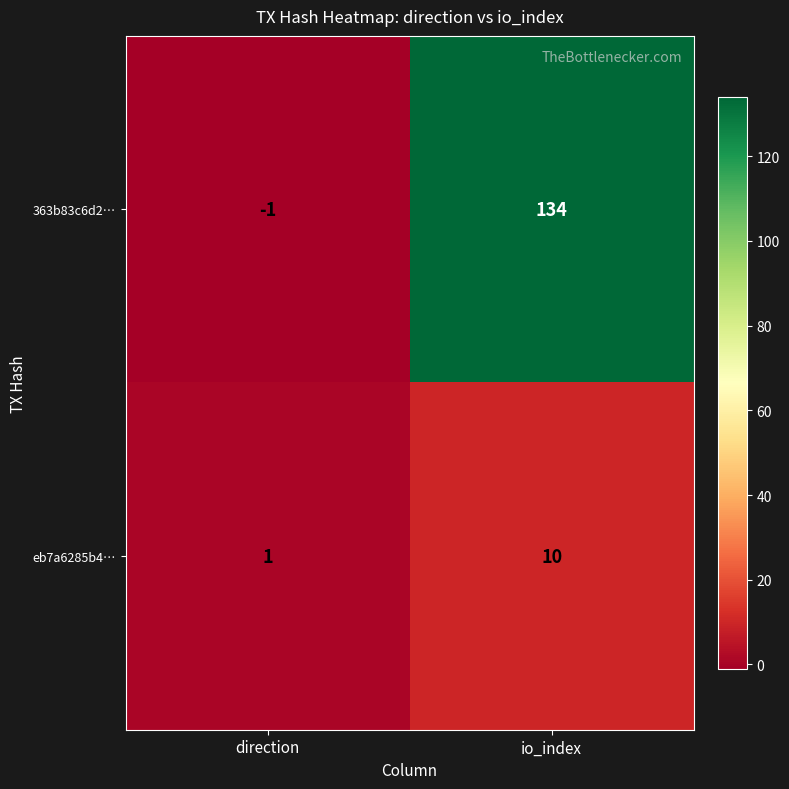

What is the spread (max minus min) of values at io_index?

124